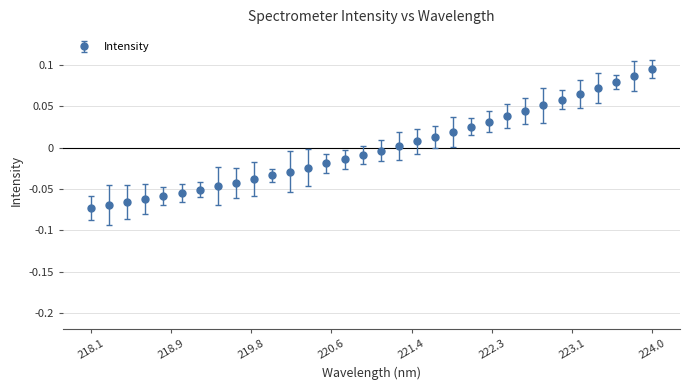

Which category has the highest value across all series?

224.0